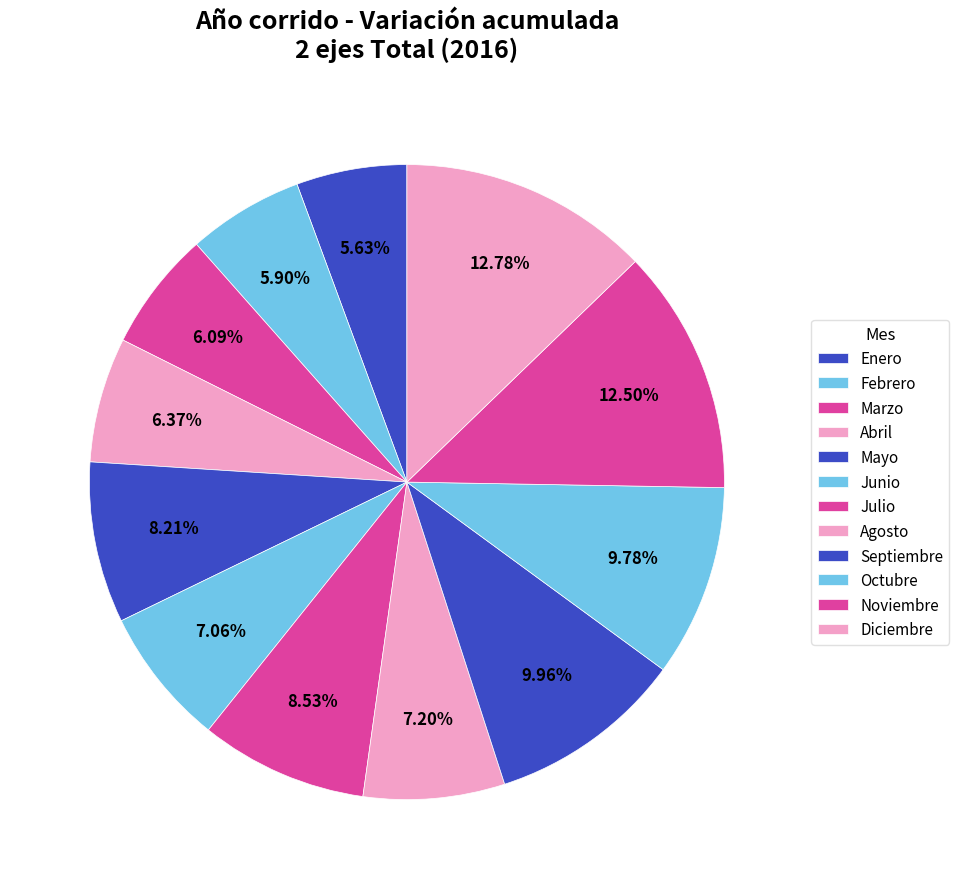

Does Noviembre represent more than half of the total?

No